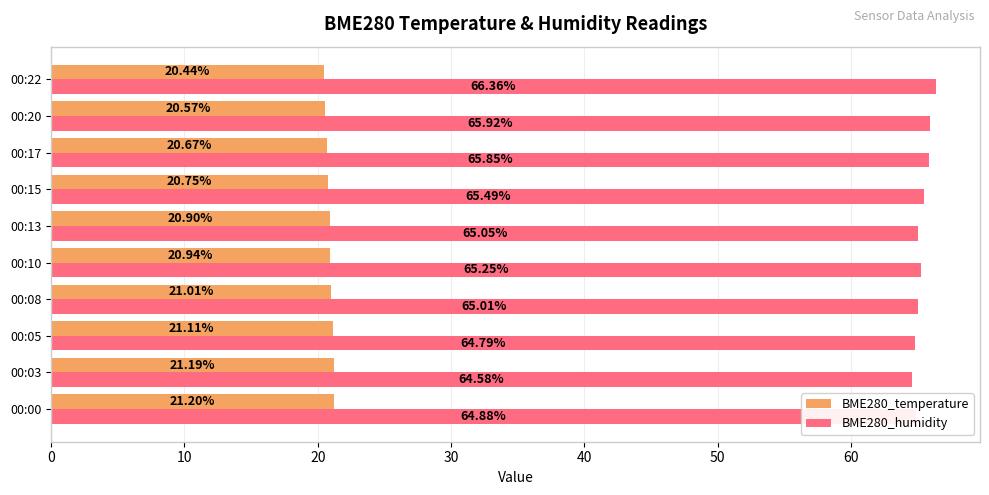

List the series in order of their overall mean, highest first.

BME280_humidity, BME280_temperature